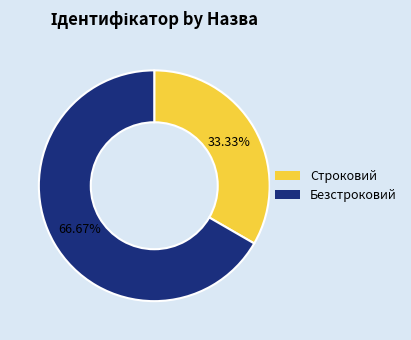

Which slice is the smallest?

Строковий